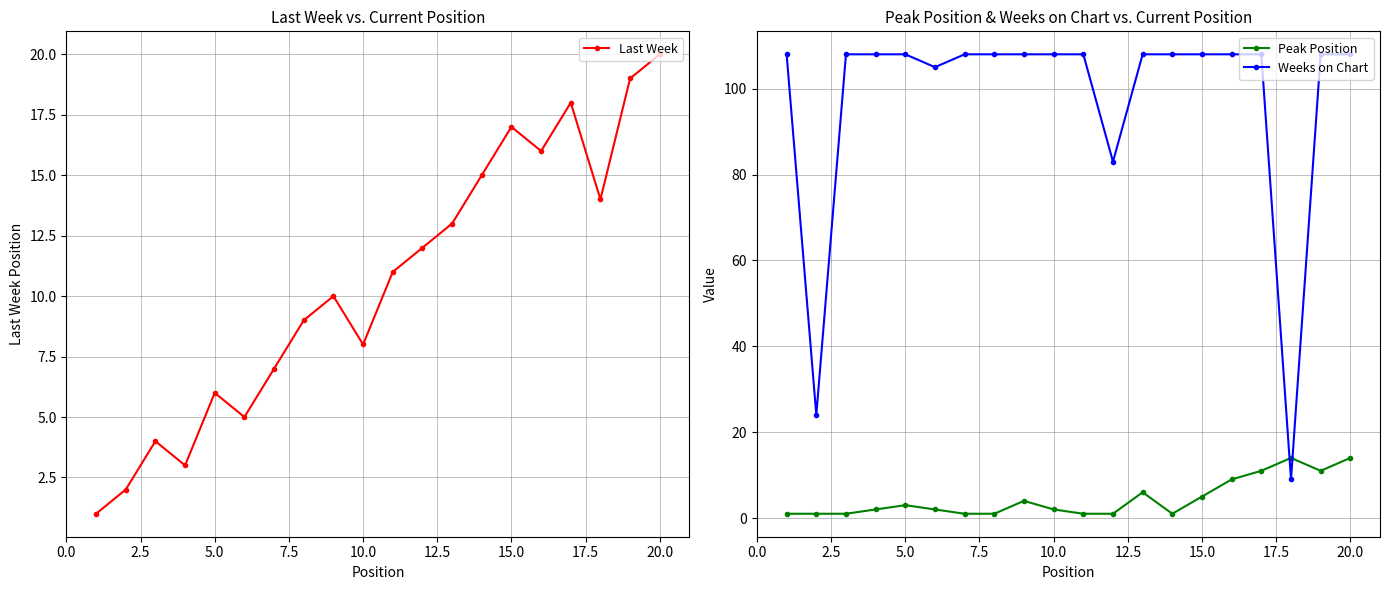

True or false: Peak Position and Weeks on Chart intersect in this chart.

True